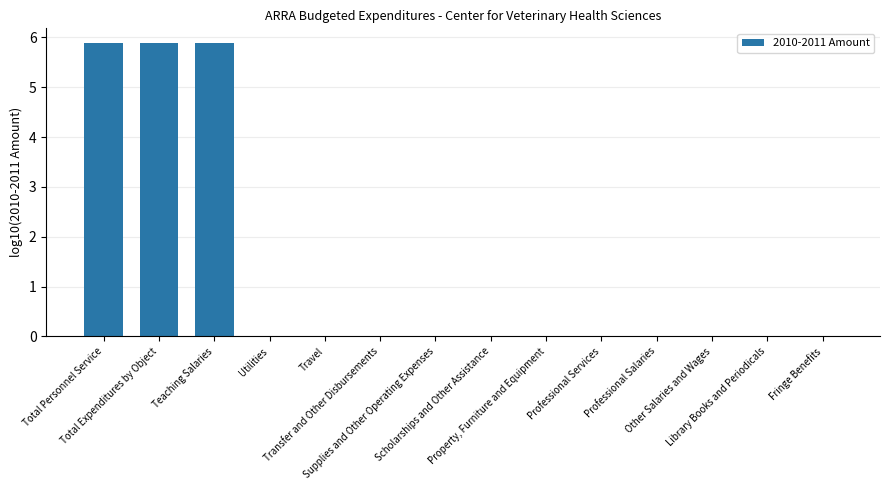

How many categories are shown in the chart?

14